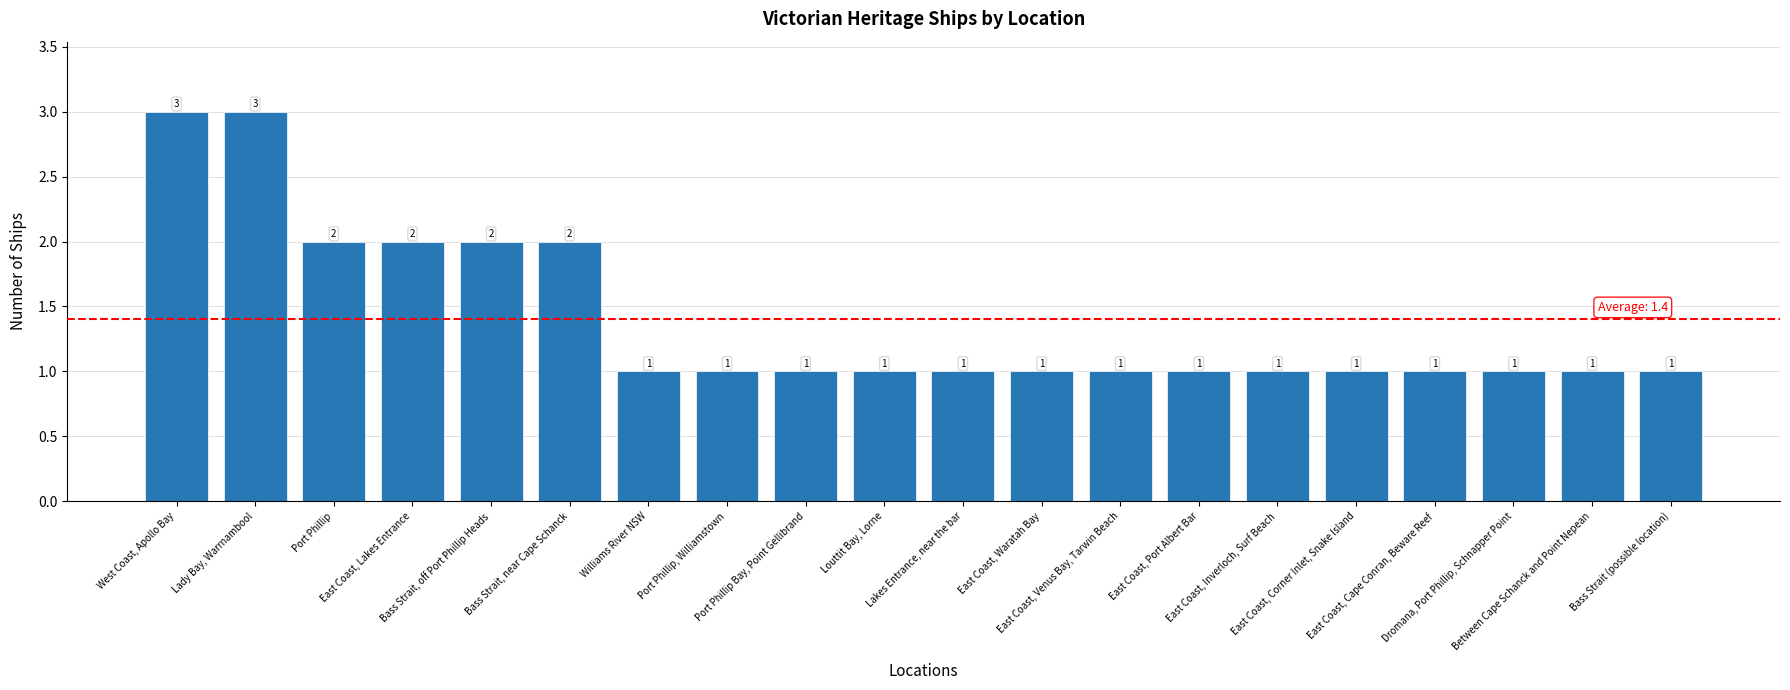

How many values are between 1 and 2?

18